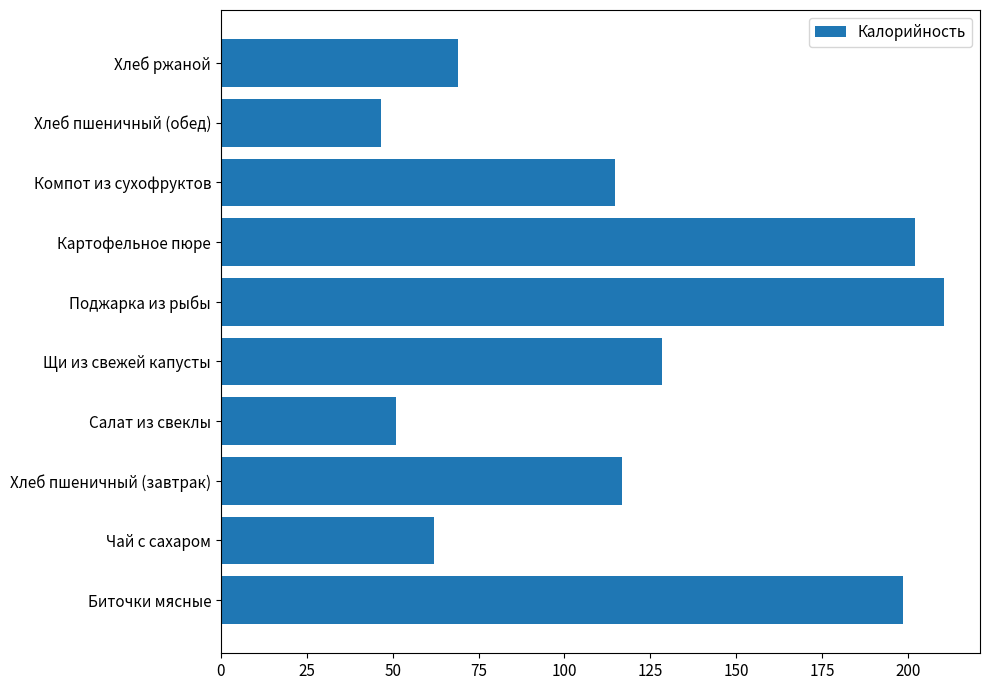

How many data points are less than 116?

5